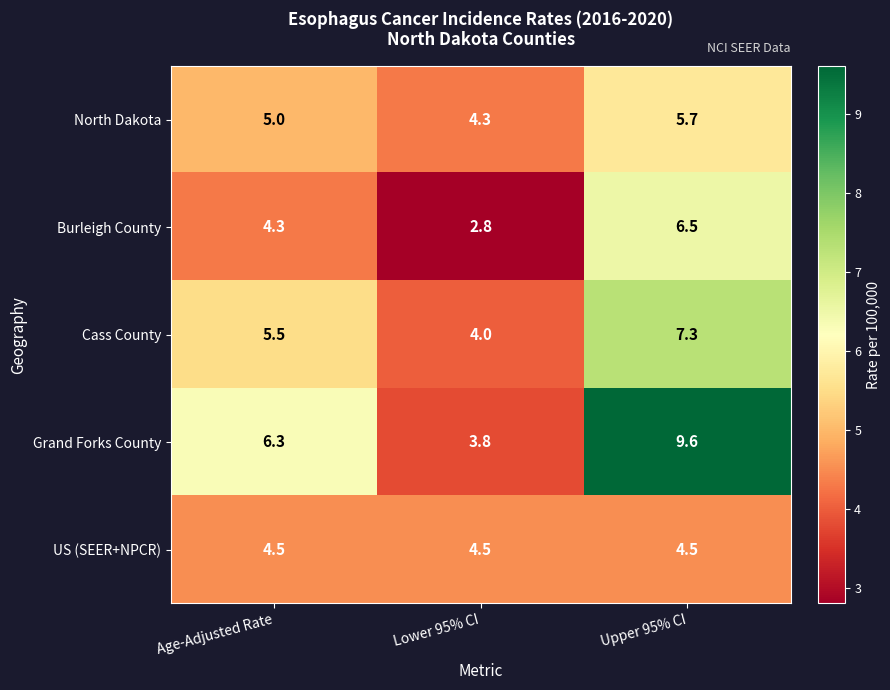

The value of Grand Forks County at Age-Adjusted Rate is 6.3. True or false?

True